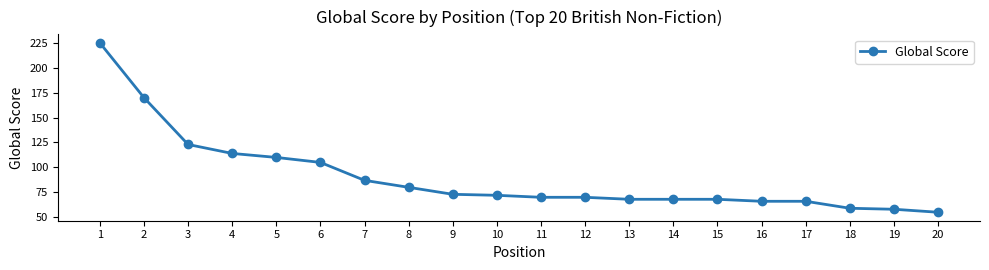

What is the sum of all values?

1807